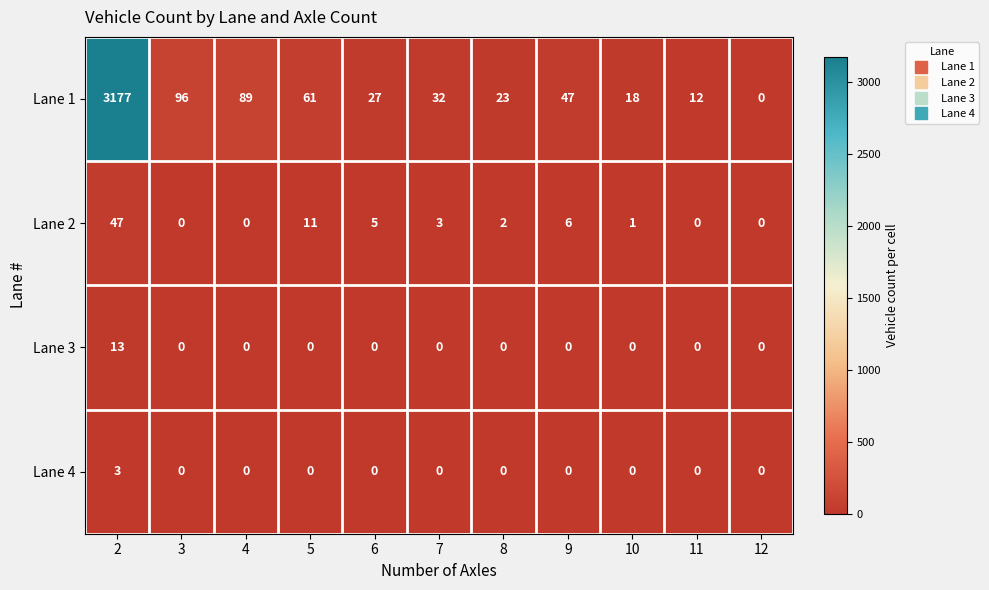

At which category is the sum across all series the highest?

2